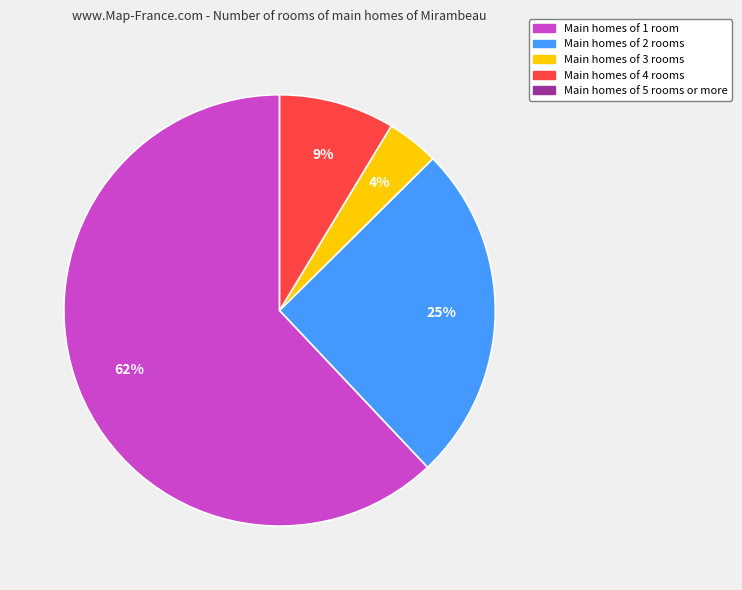

To the nearest percent, what is the average slice percentage?

25%